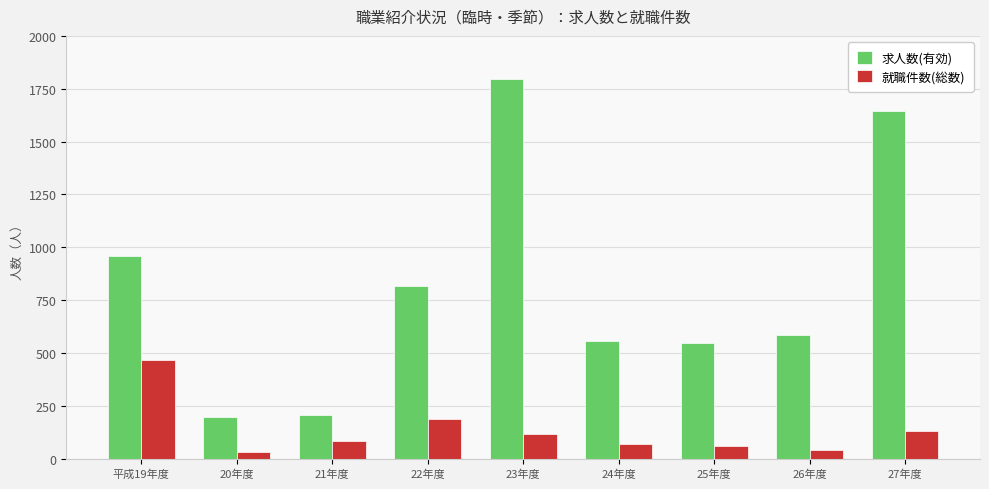

Reading left to right, transcribe all the data shown in this chart.

求人数(有効): 960	197	208	815	1794	558	548	584	1647
就職件数(総数): 465	32	84	187	115	72	58	40	130